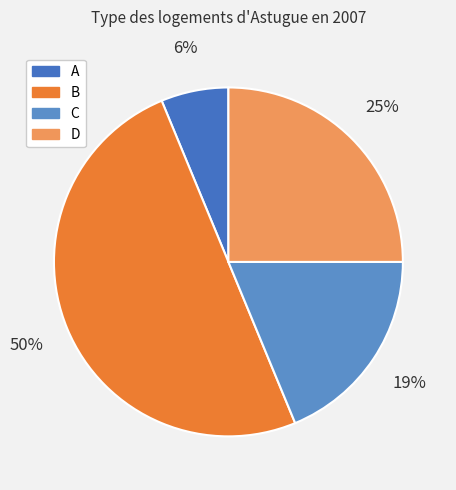

To the nearest percent, what portion does C represent?

19%